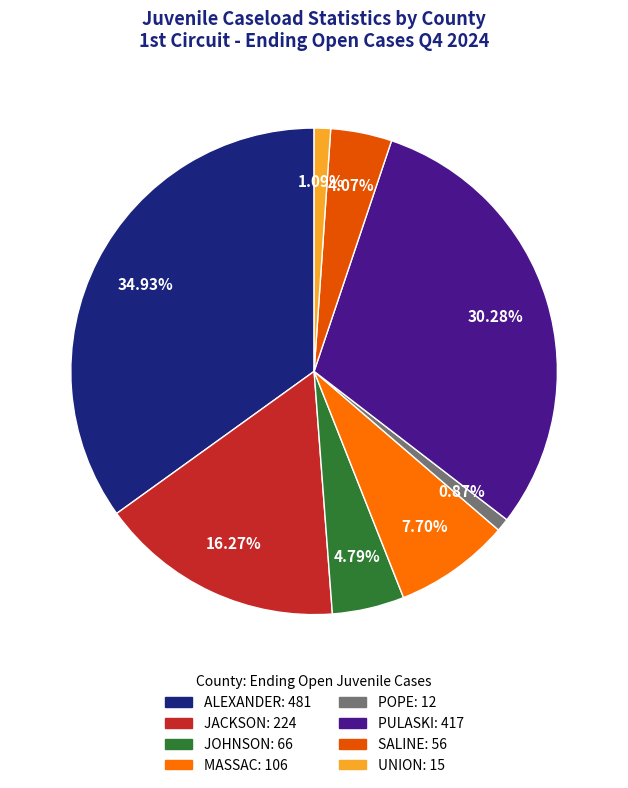

How many slices are in this pie chart?

8